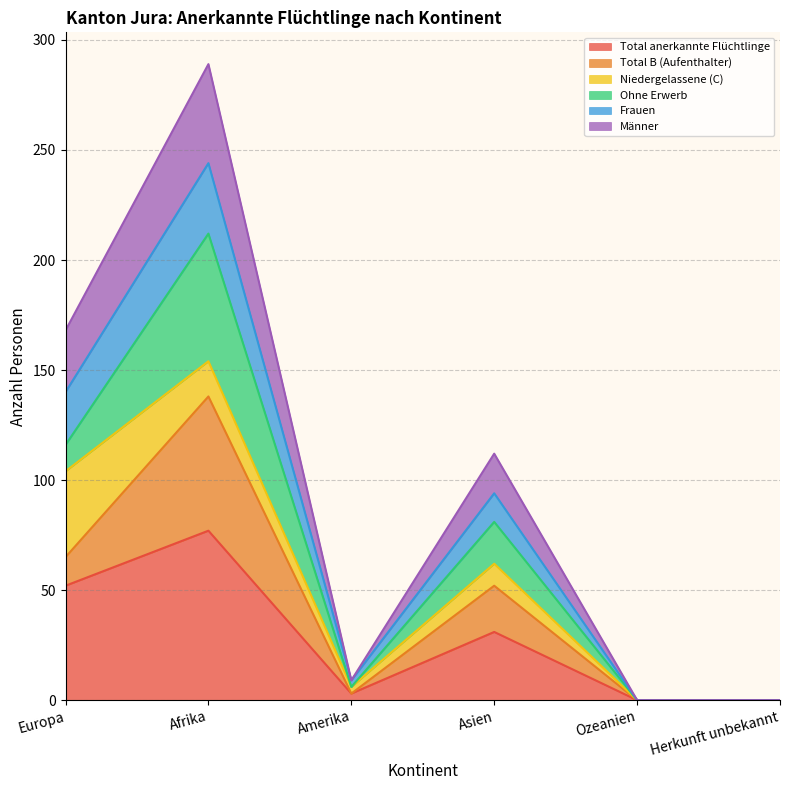

The value of Total anerkannte Flüchtlinge at Ozeanien is 23. True or false?

False